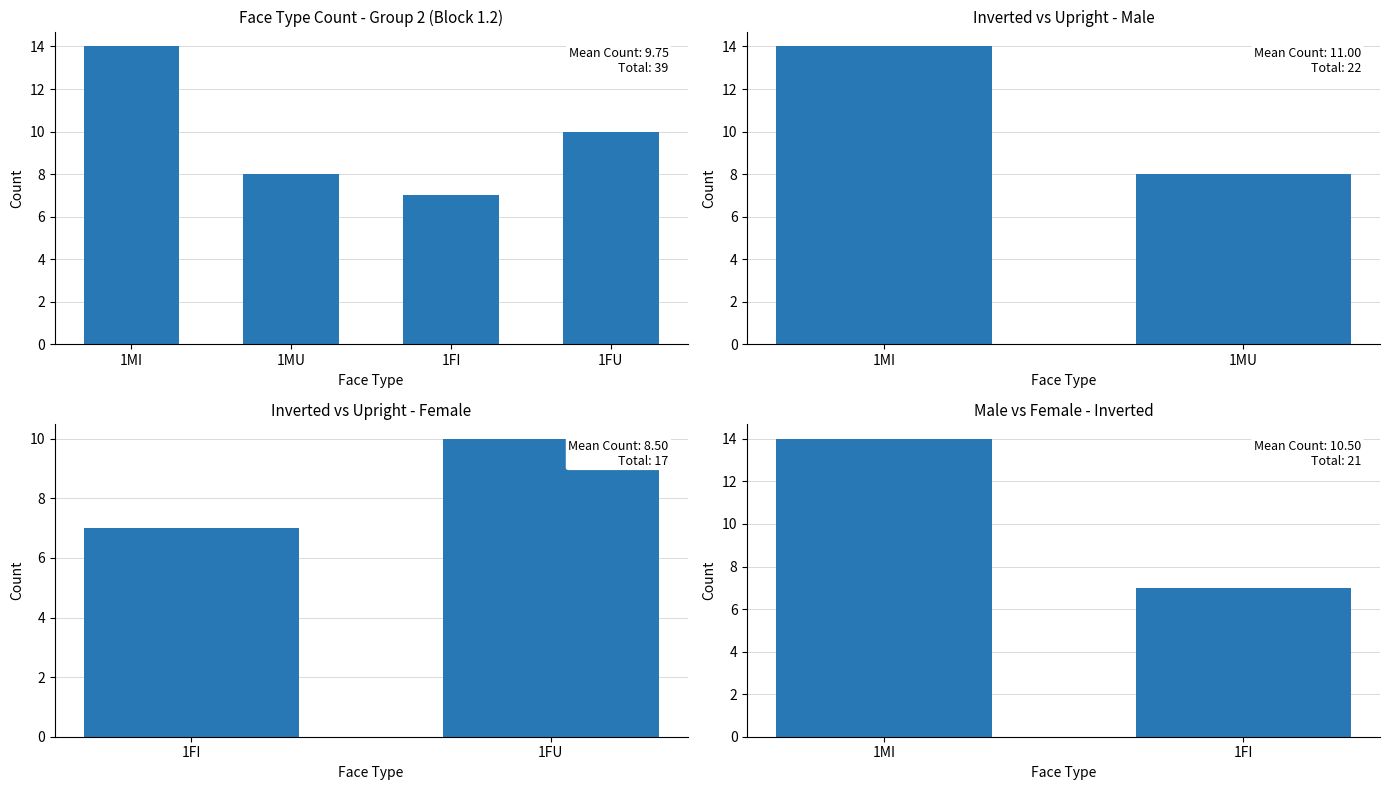

At which category does the chart reach its peak across all series?

1MI